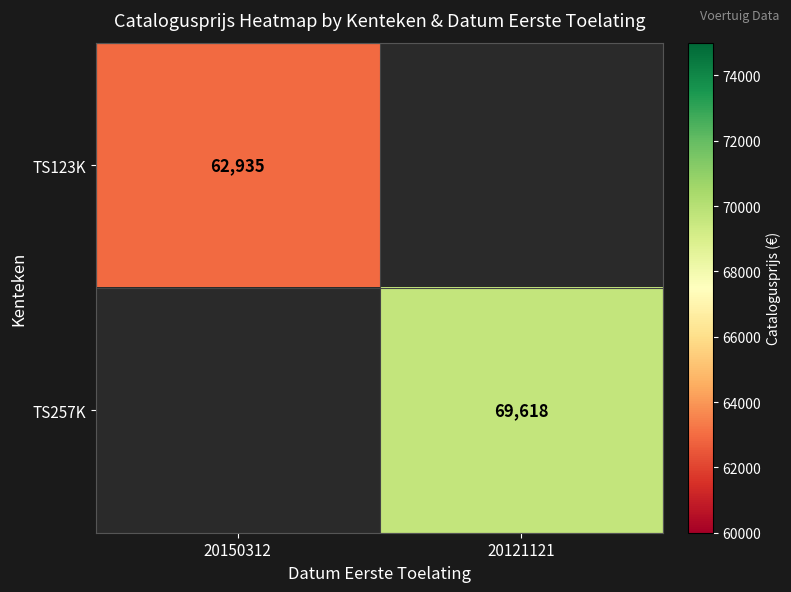

True or false: TS123K has a value of 62935 at 20150312.

True